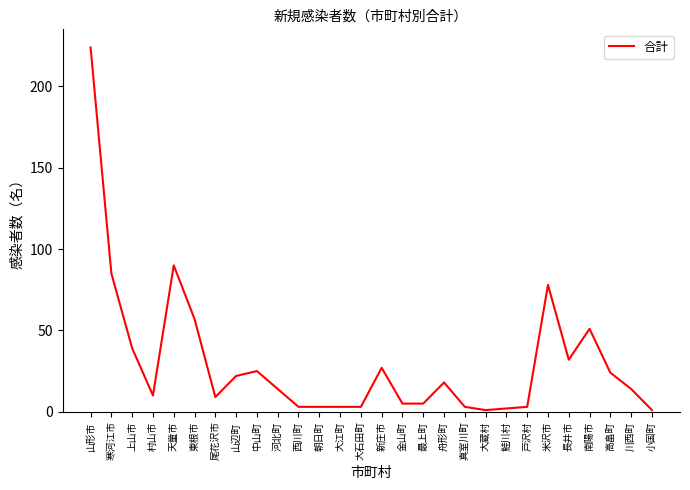

The value at 川西町 is 14. True or false?

True